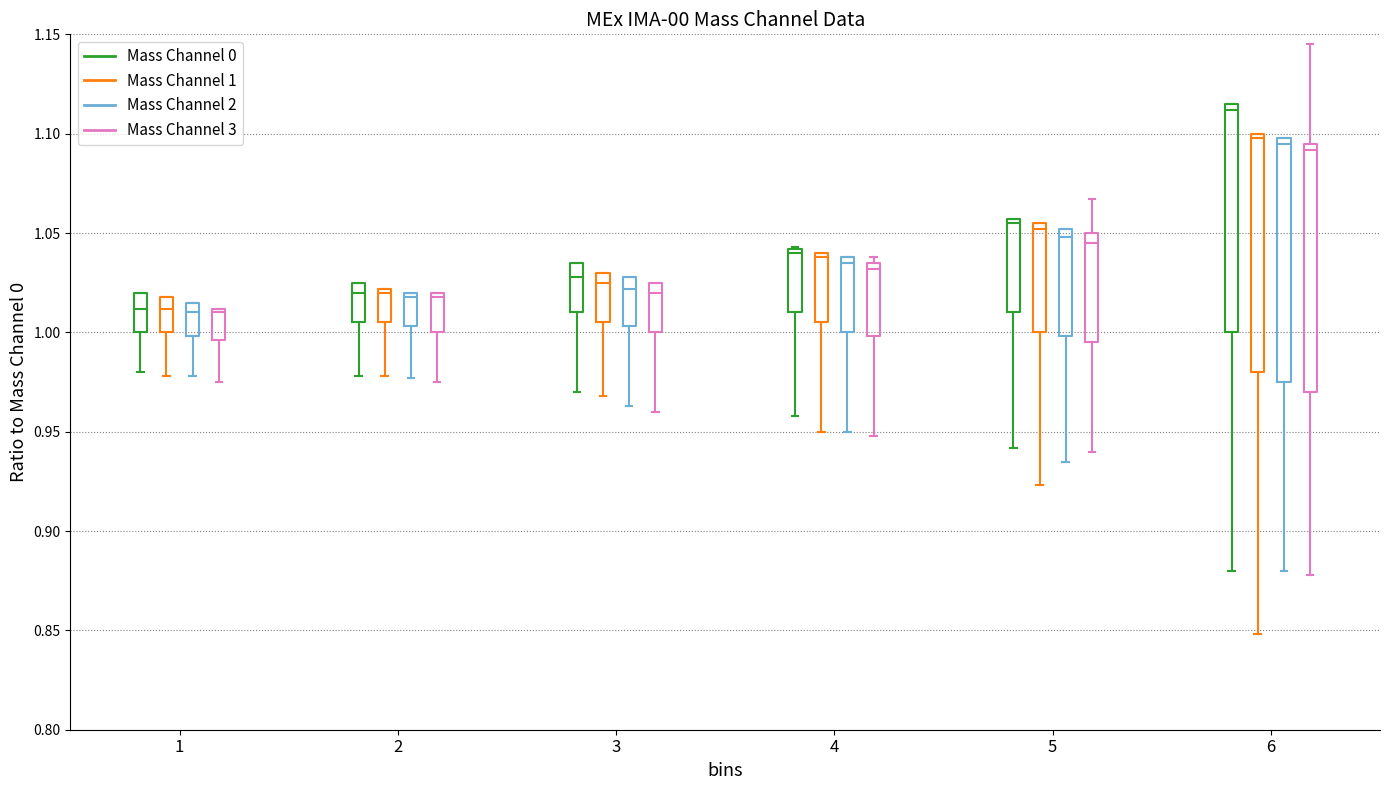

Where is the lower edge of the box for 4 (Mass Channel 0) on the y-axis? The values are not printed on the chart, so give them approximately, as read against the axis.

1.010